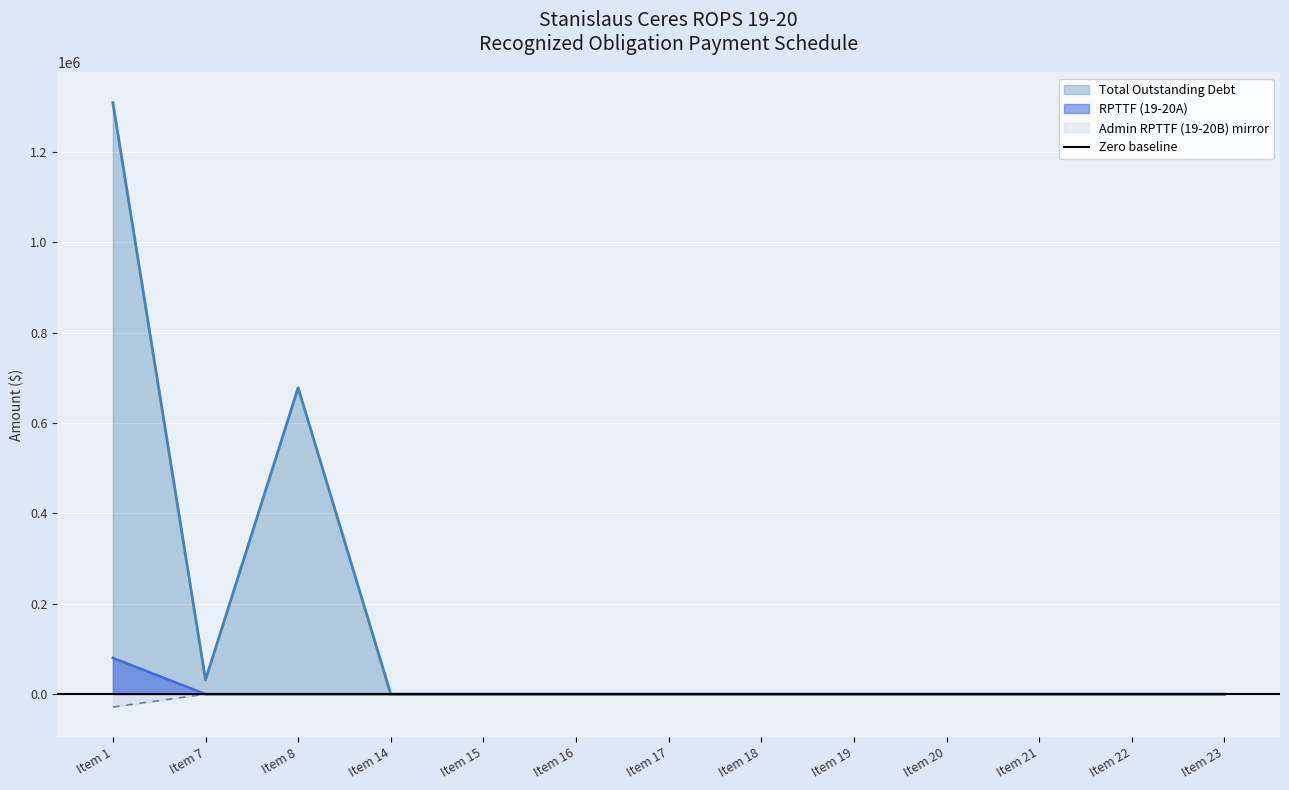

The value of RPTTF (19-20A) at Item 8 is 0. True or false?

True